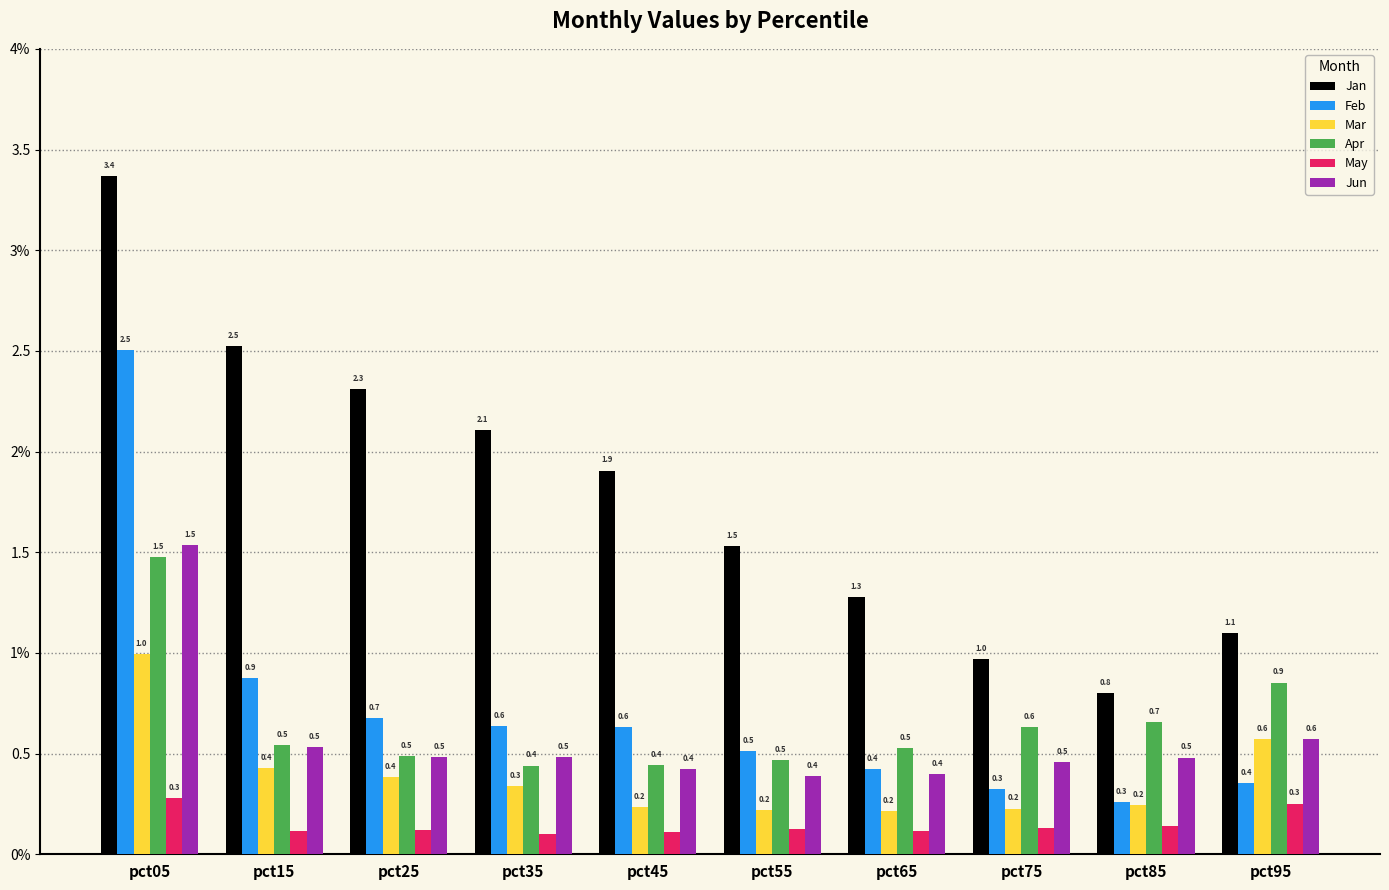

Are the bars horizontal?

No